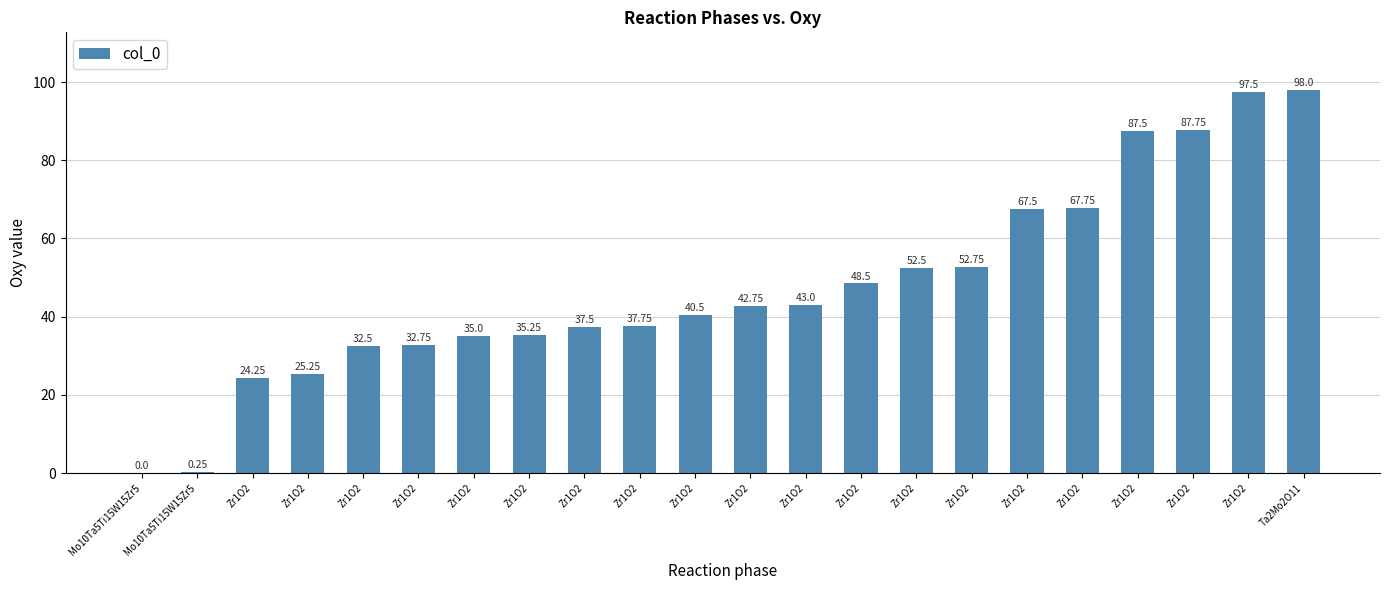

How many series are shown in this chart?

1